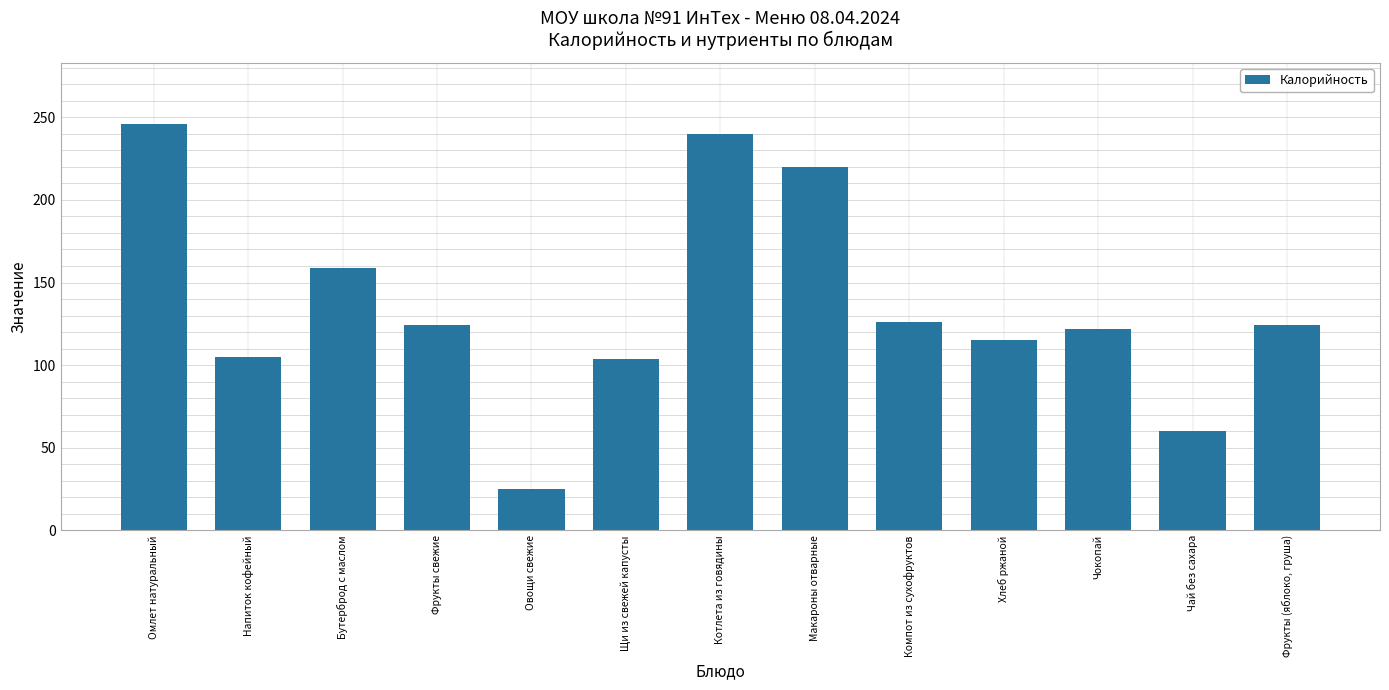

What is the label of the 9th bar from the left?

Компот из сухофруктов